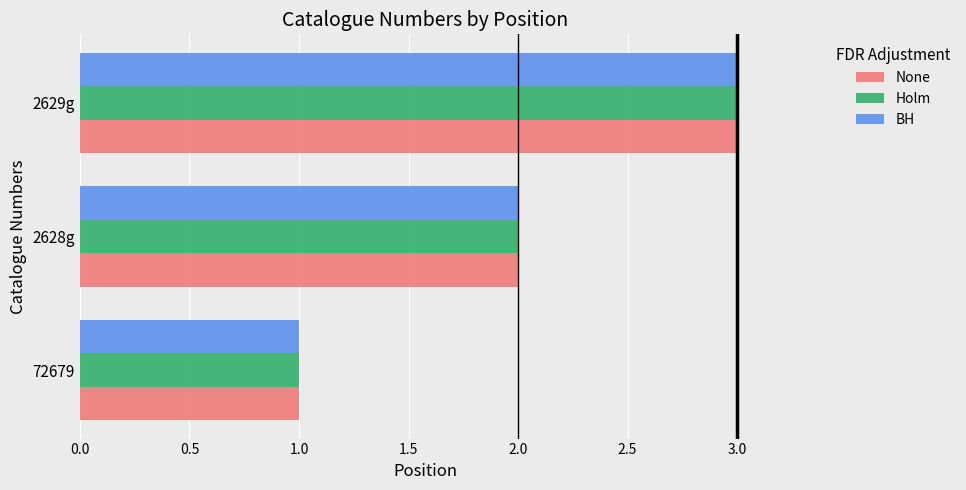

What is the sum of the BH values at 2629g and 2628g?

5